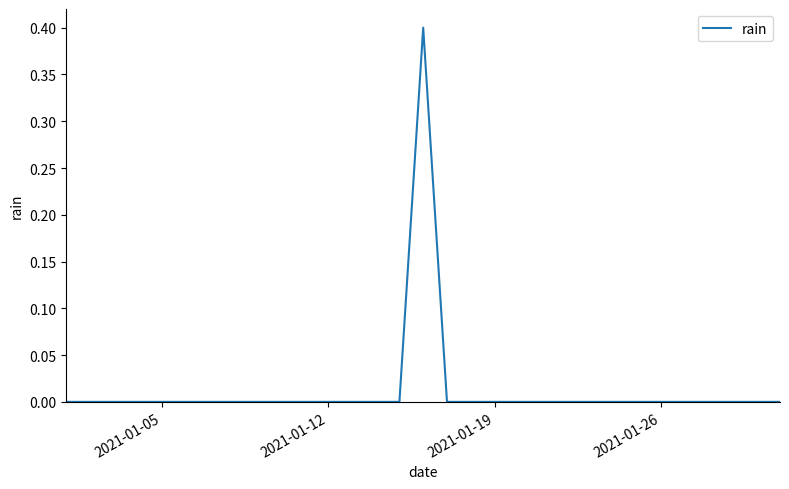

Reading left to right, extract all data points from this chart.

0.0	0.0	0.0	0.0	0.0	0.0	0.0	0.0	0.0	0.0	0.0	0.0	0.0	0.0	0.0	0.4	0.0	0.0	0.0	0.0	0.0	0.0	0.0	0.0	0.0	0.0	0.0	0.0	0.0	0.0	0.0